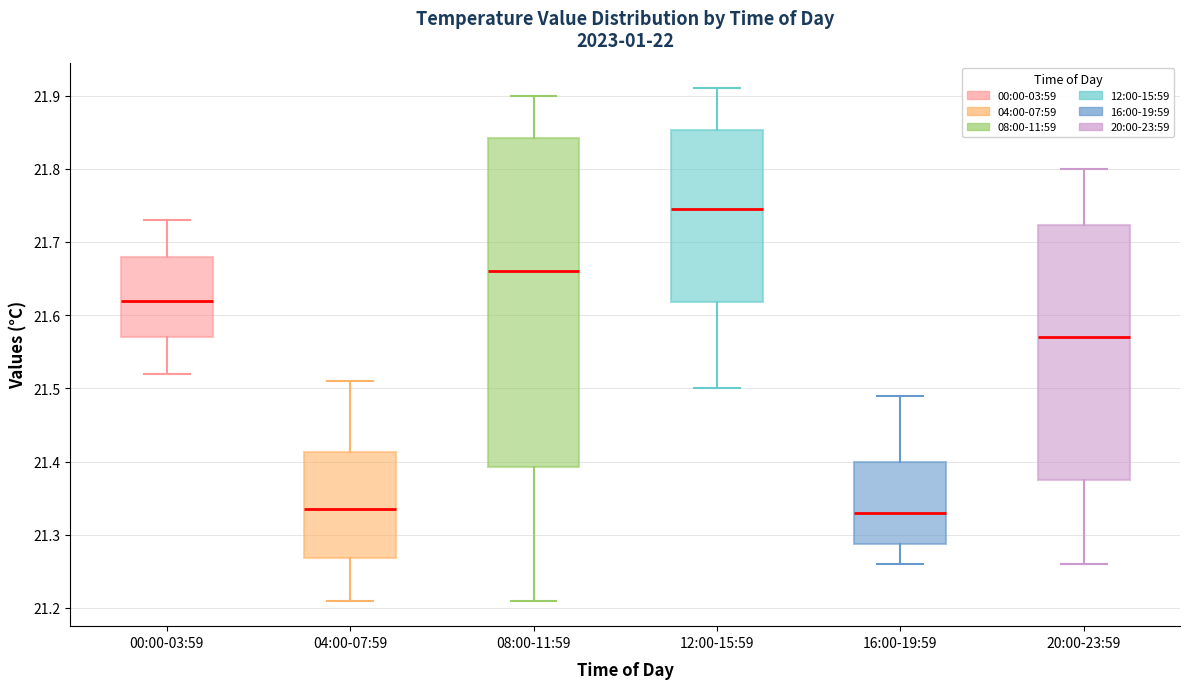

Reading left to right, read every box against the y-axis: the position of its median line, the range the box covers, and the ends of its whiskers. The values are not printed on the chart, so give them approximately, as read against the axis.

00:00-03:59: median 21.62, box 21.57 to 21.68, whiskers 21.52 to 21.73
04:00-07:59: median 21.34, box 21.27 to 21.41, whiskers 21.21 to 21.51
08:00-11:59: median 21.66, box 21.39 to 21.84, whiskers 21.21 to 21.90
12:00-15:59: median 21.75, box 21.62 to 21.85, whiskers 21.50 to 21.91
16:00-19:59: median 21.33, box 21.29 to 21.40, whiskers 21.26 to 21.49
20:00-23:59: median 21.57, box 21.38 to 21.72, whiskers 21.26 to 21.80